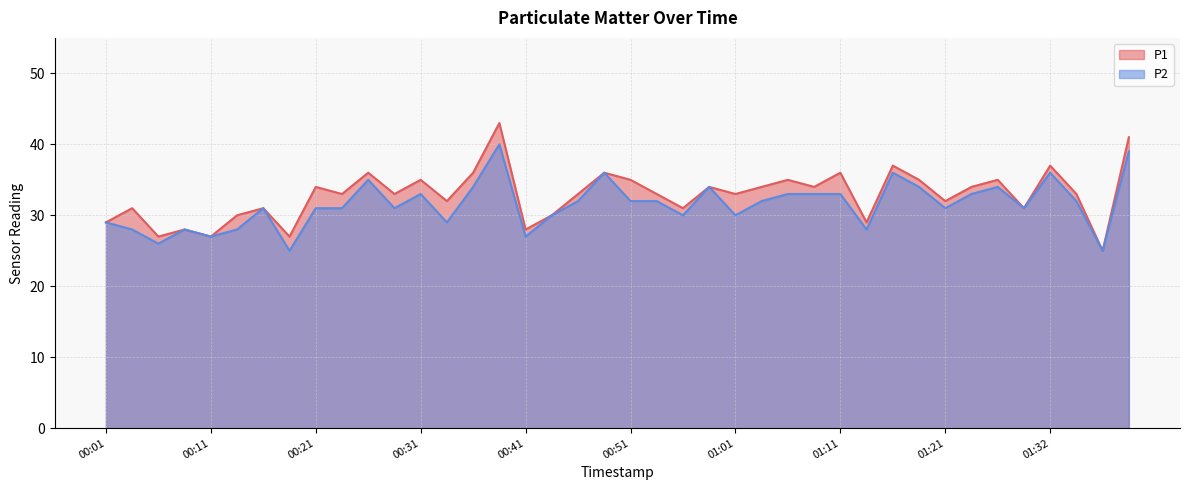

The P2 series shows 25 at 01:37. True or false?

True